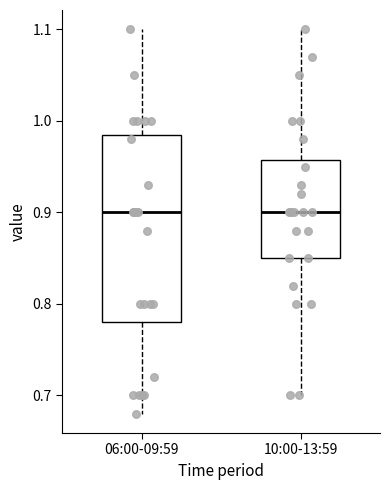

Reading left to right, read every box against the y-axis: the position of its median line, the range the box covers, and the ends of its whiskers. The values are not printed on the chart, so give them approximately, as read against the axis.

06:00-09:59: median 0.90, box 0.78 to 0.99, whiskers 0.68 to 1.10
10:00-13:59: median 0.90, box 0.85 to 0.96, whiskers 0.70 to 1.10